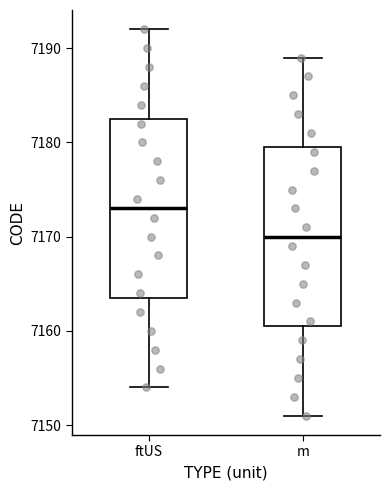

Reading left to right, read every box against the y-axis: the position of its median line, the range the box covers, and the ends of its whiskers. The values are not printed on the chart, so give them approximately, as read against the axis.

ftUS: median 7173, box 7164 to 7183, whiskers 7154 to 7192
m: median 7170, box 7161 to 7180, whiskers 7151 to 7189